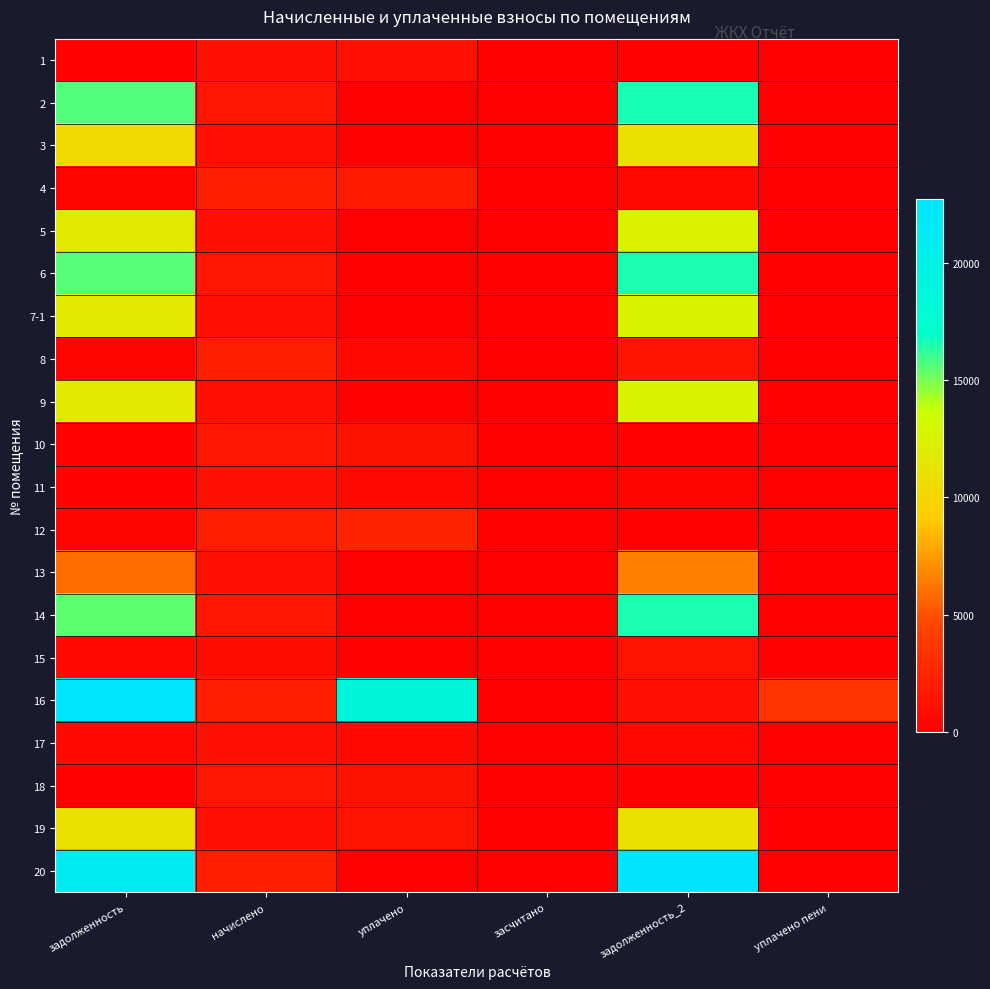

Rank the series at начислено from lowest to highest value.

15, 13, 19, 5, 17, 11, 3, 7-1, 9, 1, 14, 6, 18, 2, 10, 8, 20, 4, 16, 12